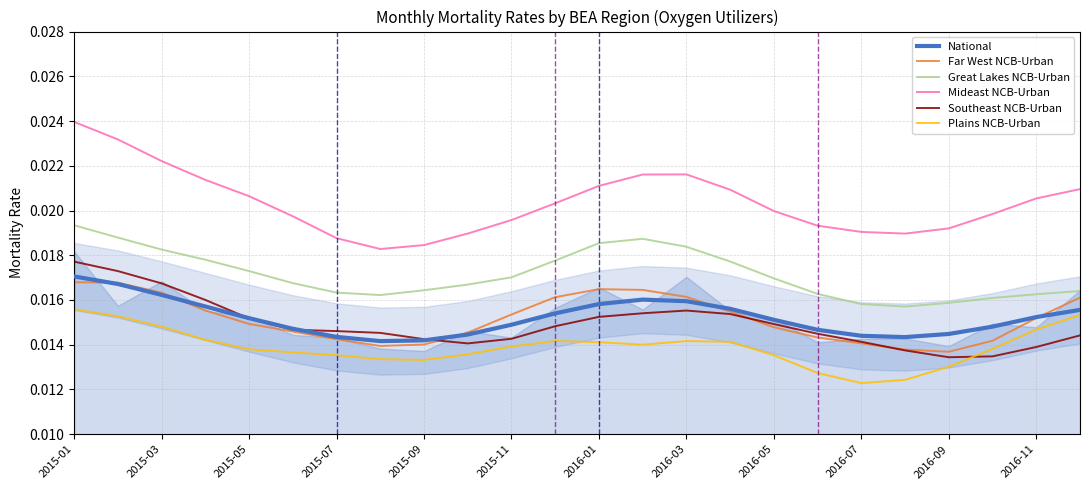

Which category has the highest value in the Great Lakes NCB-Urban series?

2015-01